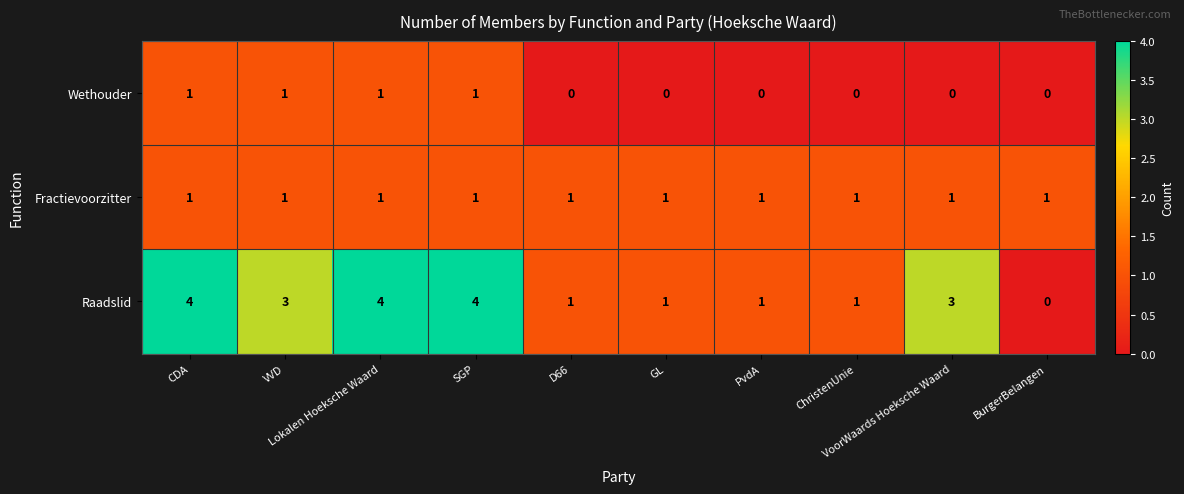

List the series in order of their overall mean, highest first.

Raadslid, Fractievoorzitter, Wethouder